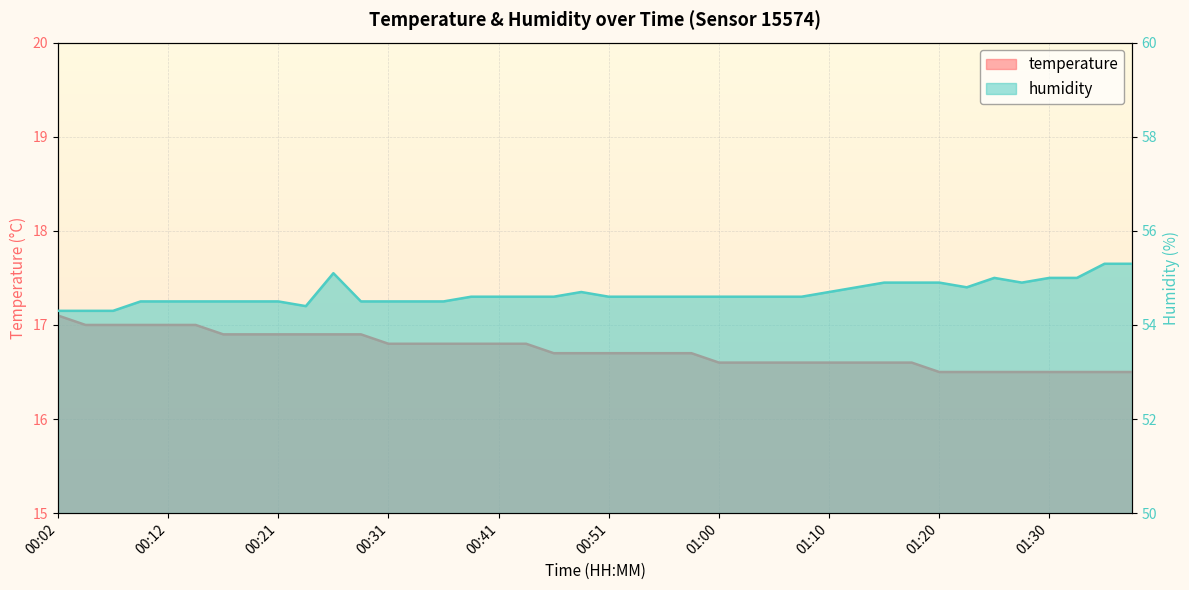

How many lines are shown in the chart?

2